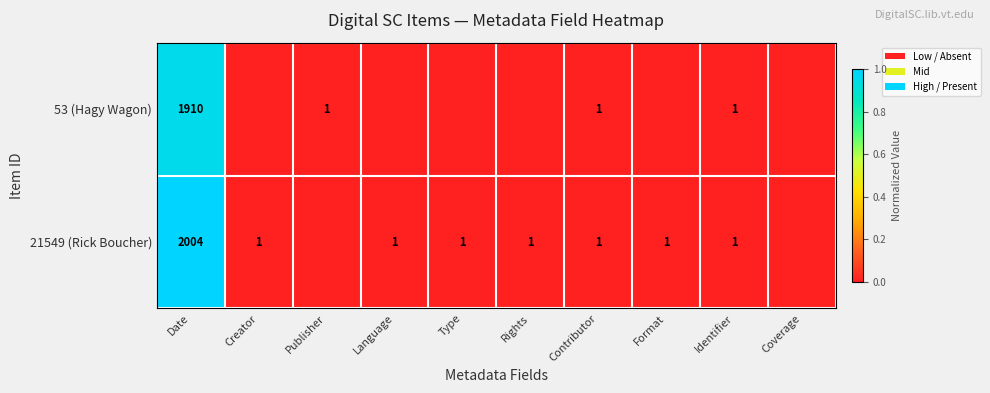

The value of 53 (Hagy Wagon) at Contributor is 1. True or false?

True